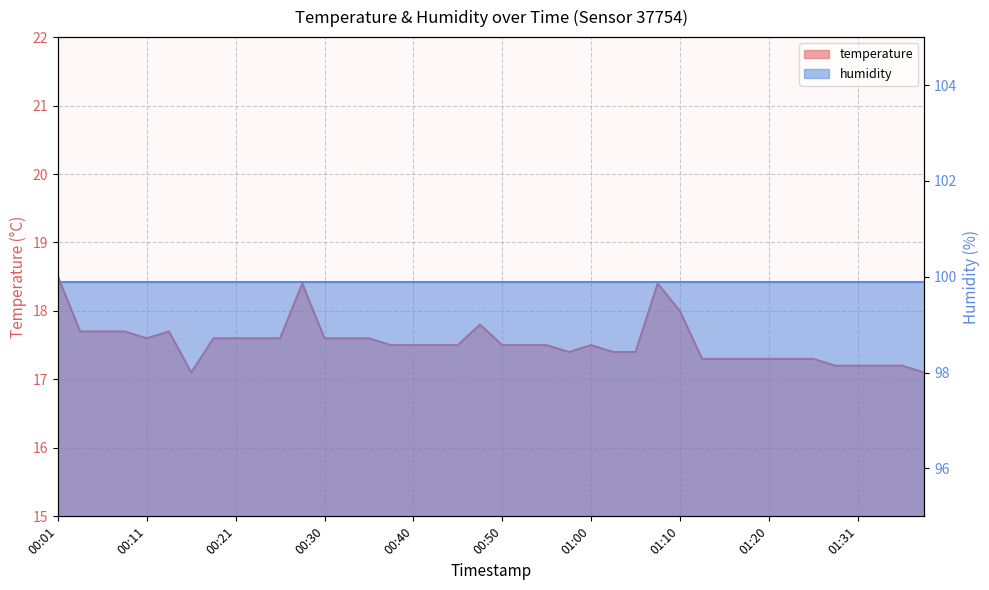

What is the change in value from 00:50 to 01:07?

+0.9